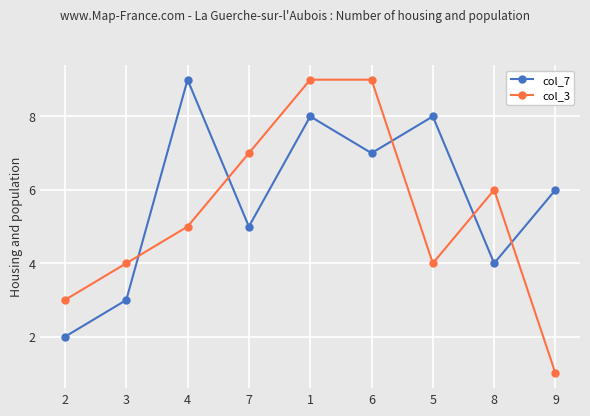

Reading left to right, extract all data points from this chart.

col_7: 2	3	9	5	8	7	8	4	6
col_3: 3	4	5	7	9	9	4	6	1